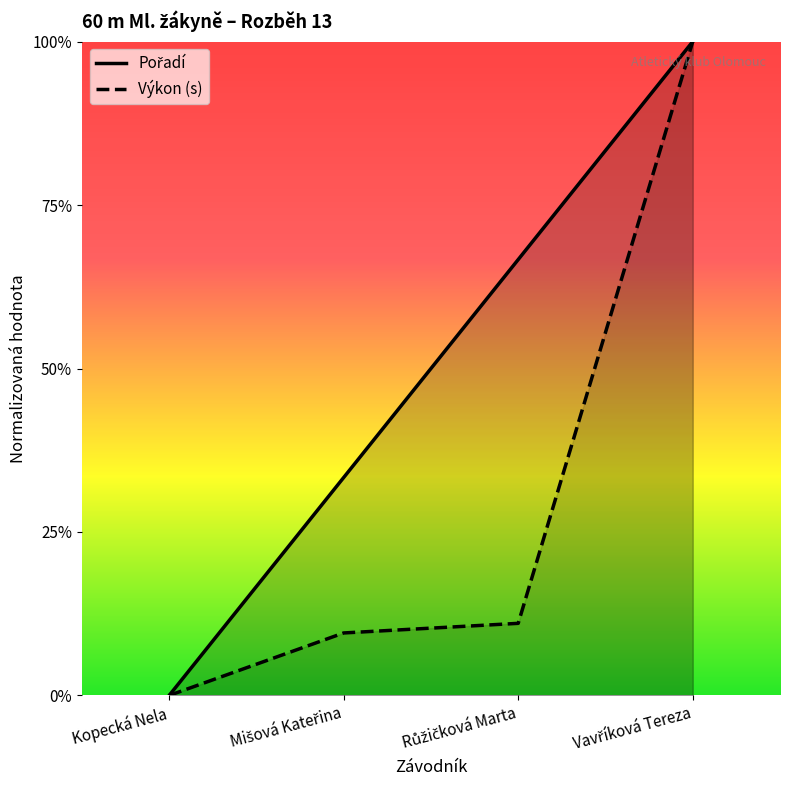

How many lines are shown in the chart?

2